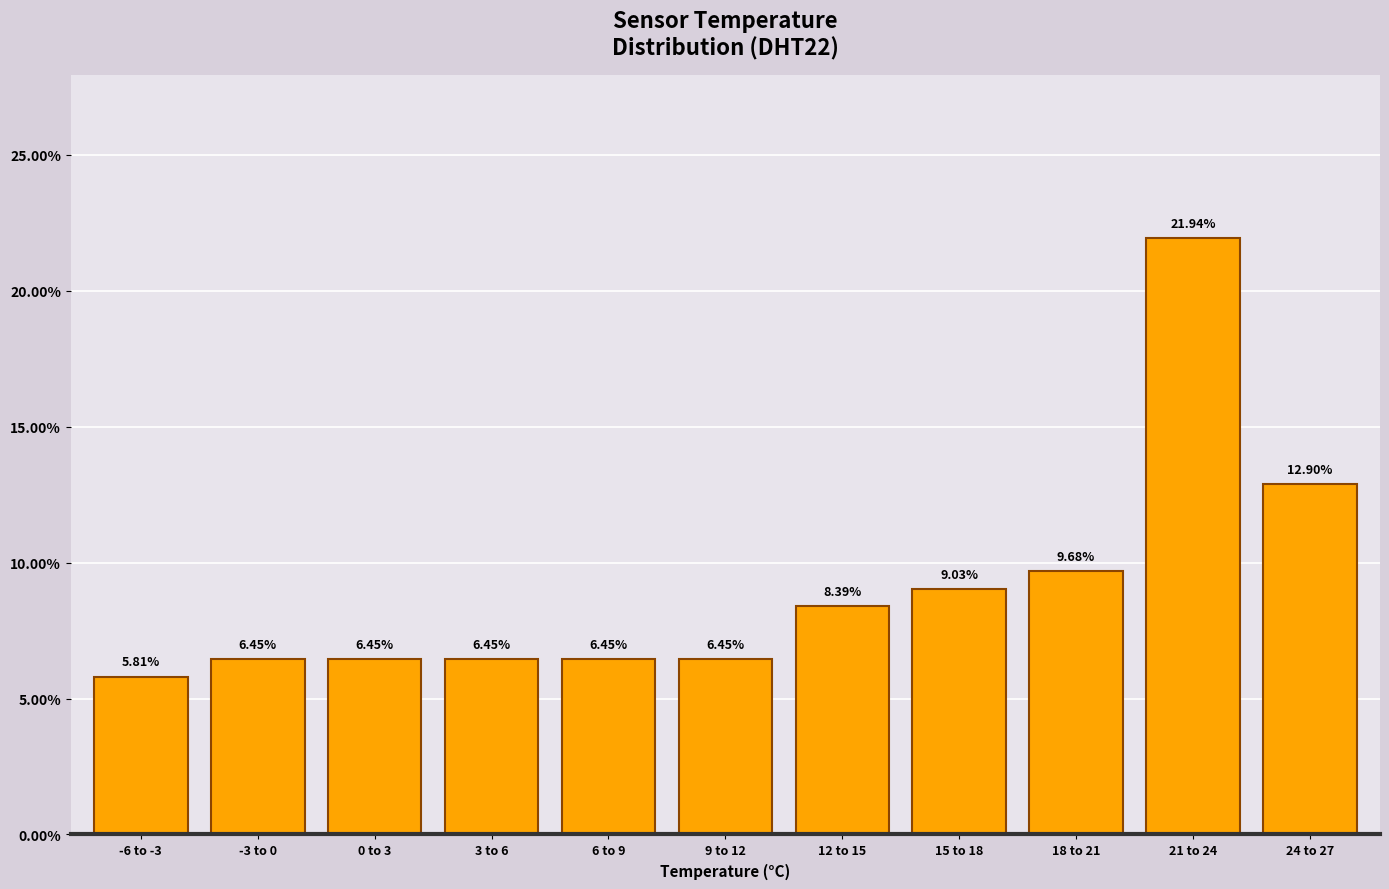

What is the ratio of the value at 21 to 24 to the value at 9 to 12?

3.4